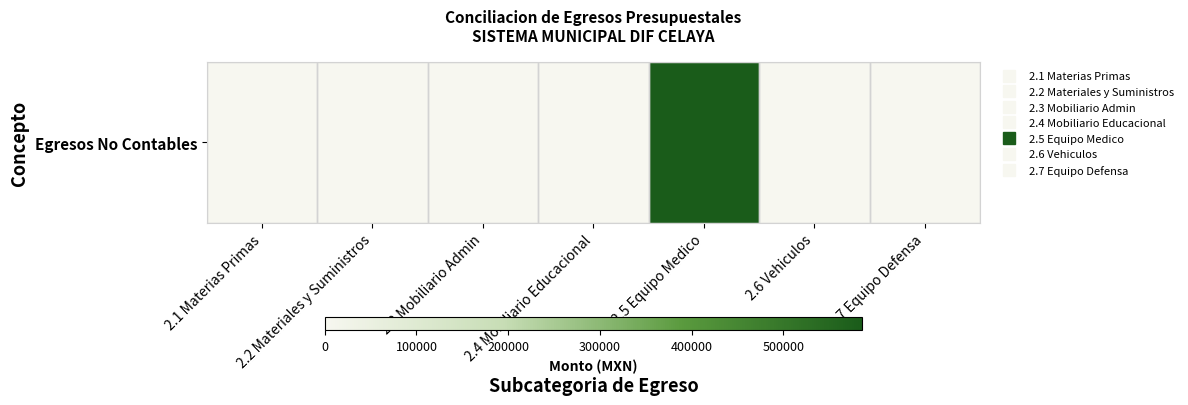

Which has a higher value, 2.4 Mobiliario Educacional or 2.7 Equipo Defensa?

2.4 Mobiliario Educacional